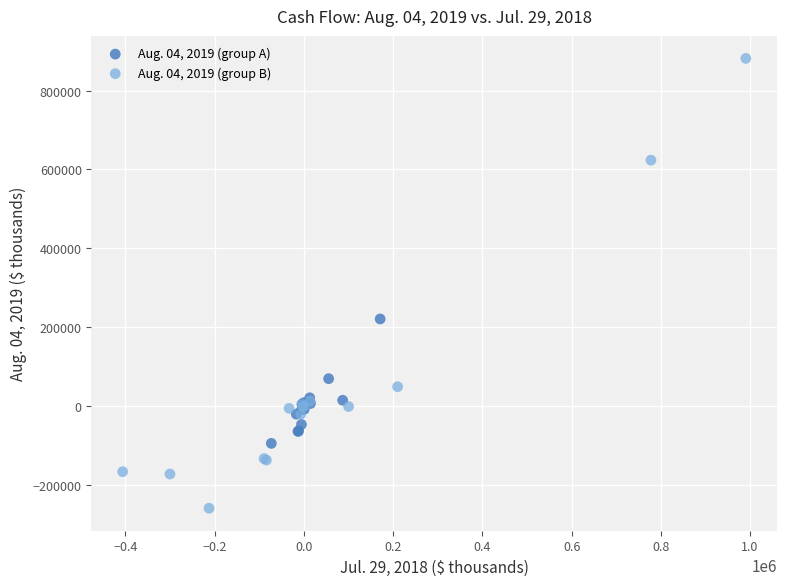

Which series reaches the maximum Y coordinate?

Aug. 04, 2019 (group B)